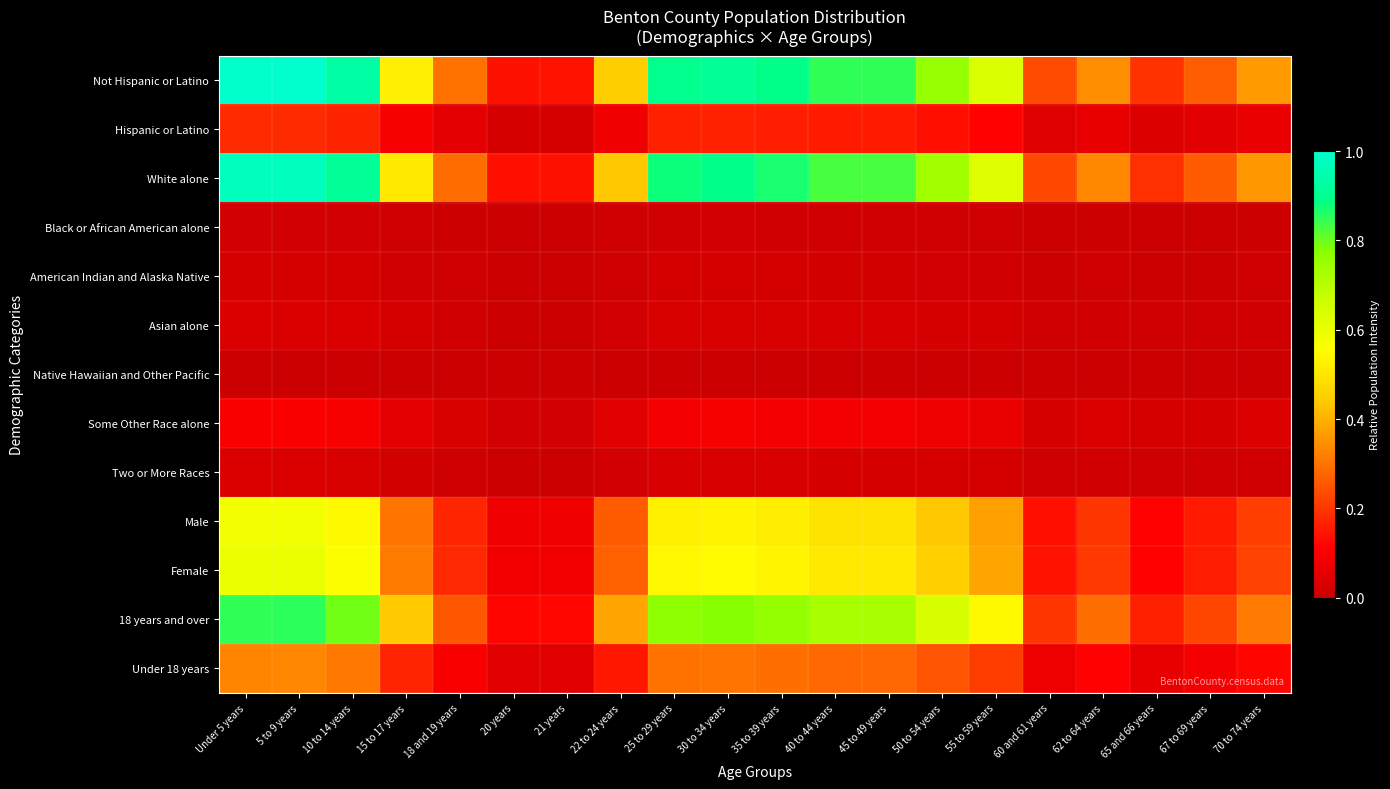

Which series has the largest range (max minus min)?

Not Hispanic or Latino